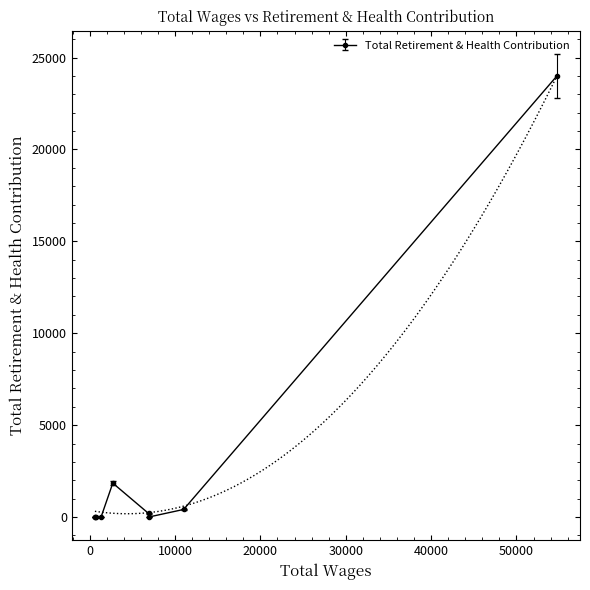

What is the difference between the maximum and minimum values?

23998.1